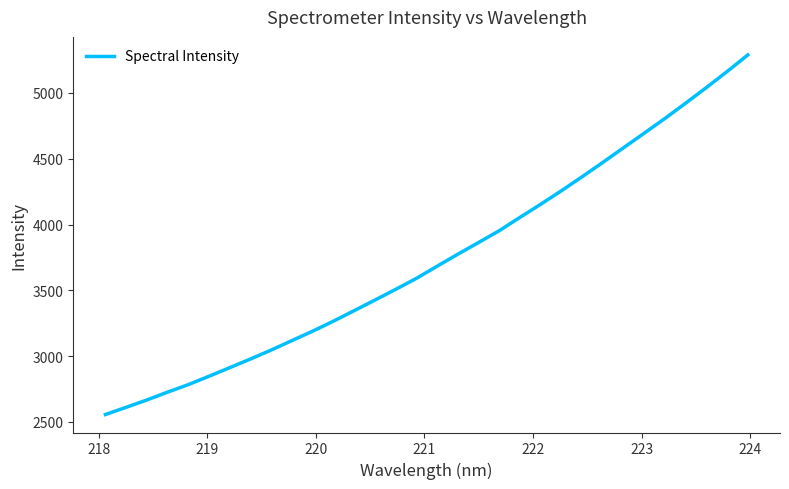

What is the difference between the maximum and minimum values?

2732.9